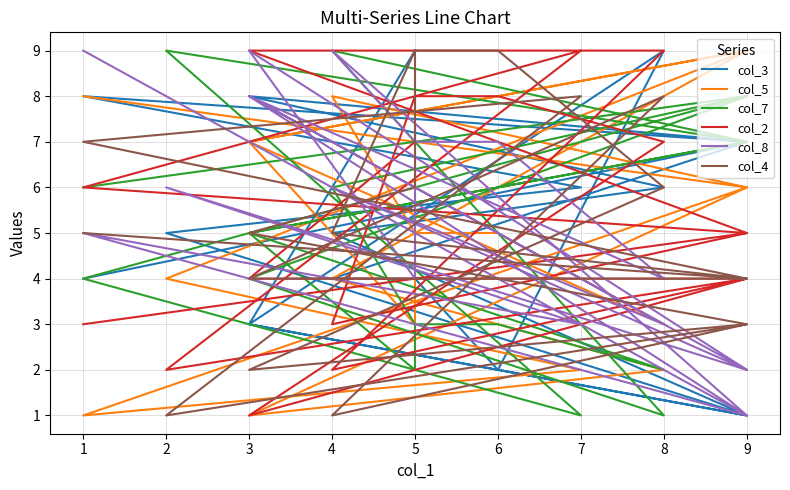

How many distinct data groups are displayed?

6